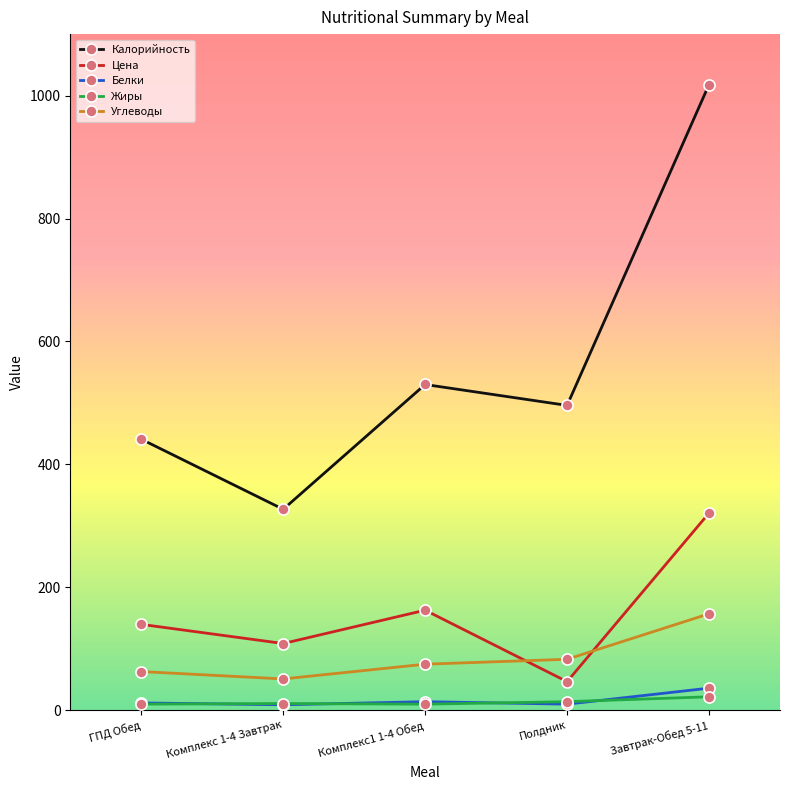

What is the maximum value shown in the chart?

1018.0